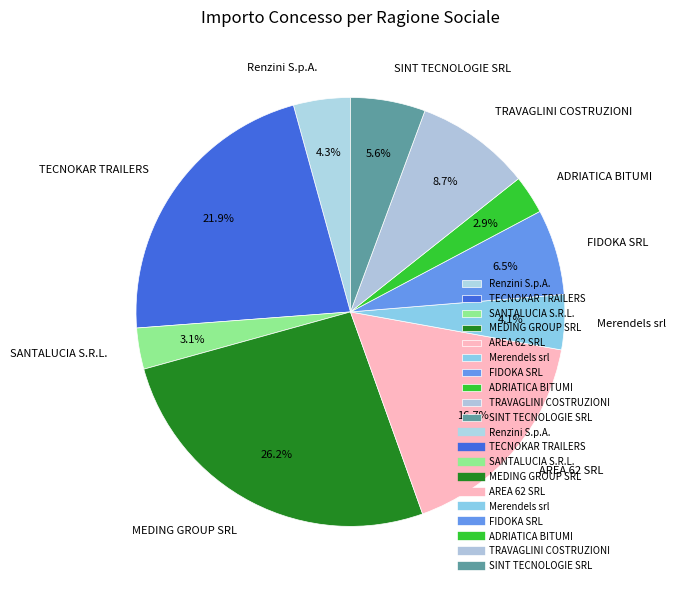

Which slice is the largest?

MEDING GROUP SRL